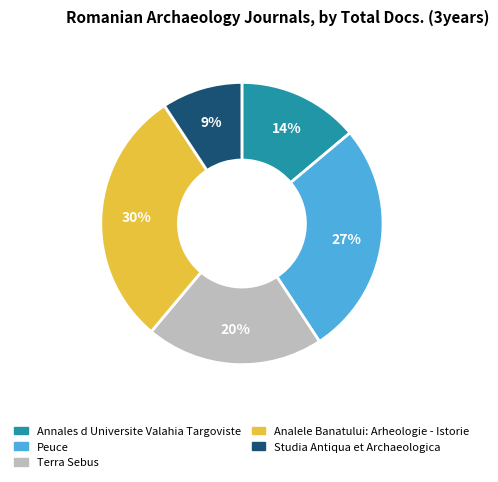

Does Peuce account for over 50% of the chart?

No